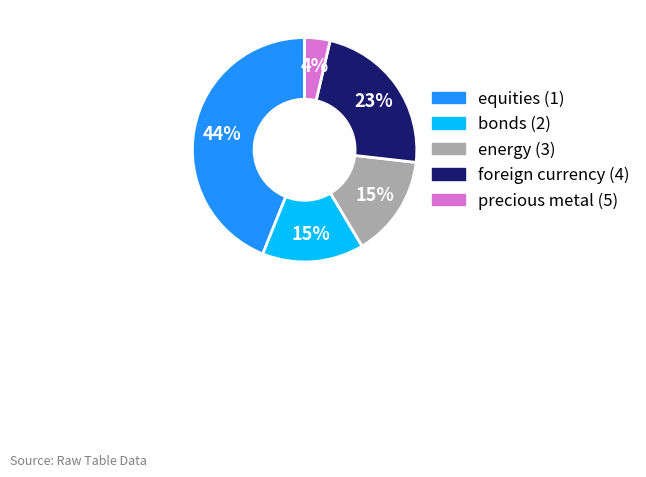

Is the sum of precious metal (5) and foreign currency (4) greater than half?

No